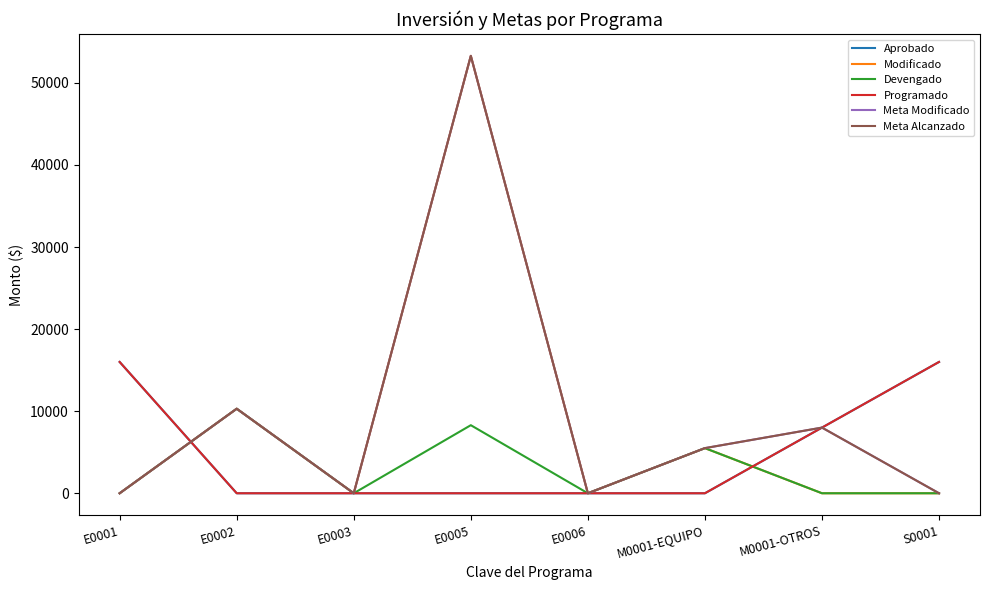

Between E0006 and E0001, which is larger?

E0001